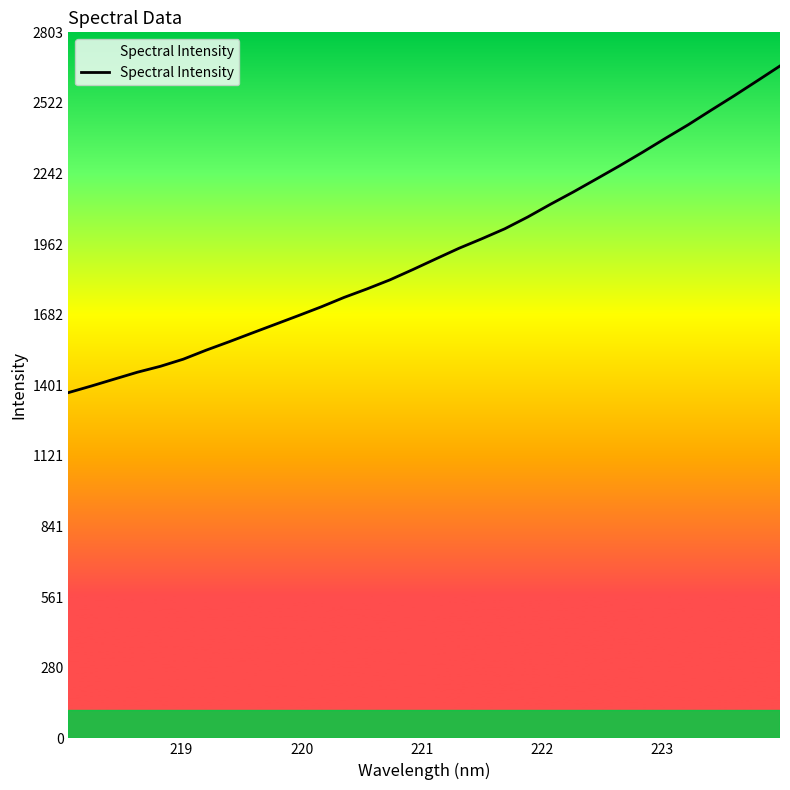

What is the difference between the maximum and minimum values?

1296.7